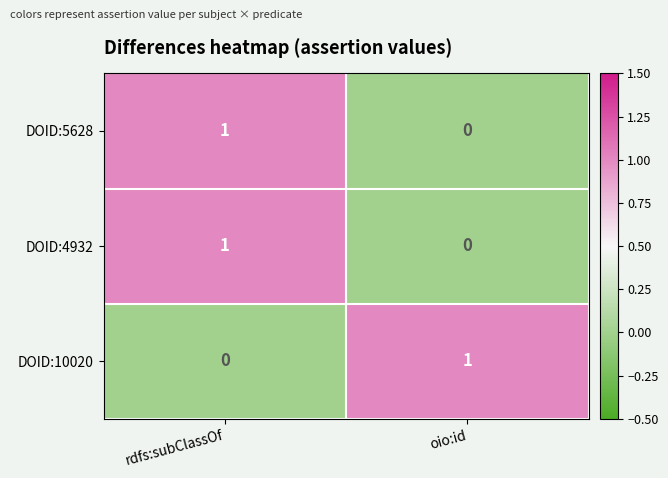

List the labels in order of DOID:5628 value, smallest first.

oio:id, rdfs:subClassOf